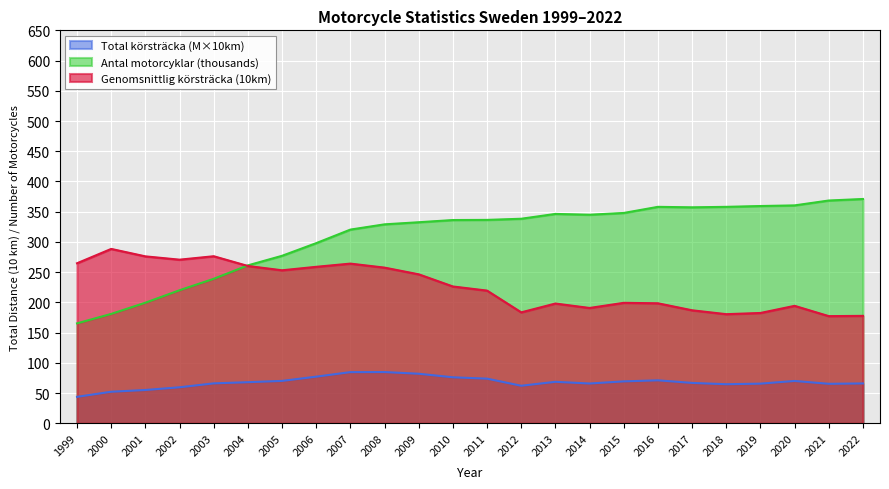

Read the Antal motorcyklar value at 2012.

338.3